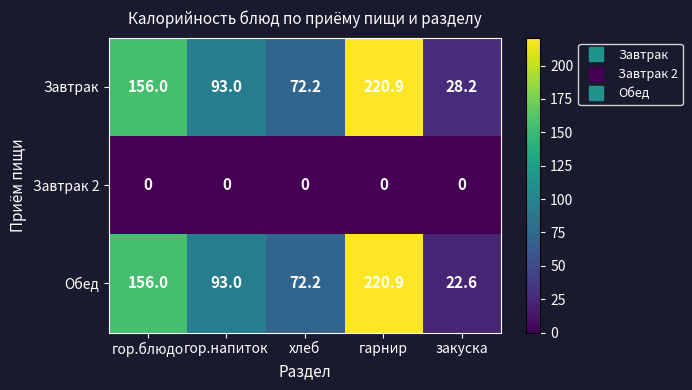

Reading left to right, what are all the values shown in this chart?

Завтрак: 156.0	93.0	72.2	220.9	28.2
Завтрак 2: 0.0	0.0	0.0	0.0	0.0
Обед: 156.0	93.0	72.2	220.9	22.6